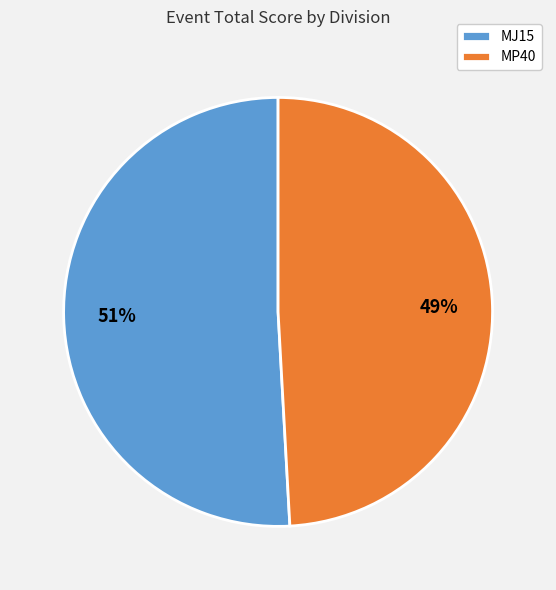

The MJ15 slice represents 60% of the pie. True or false?

False